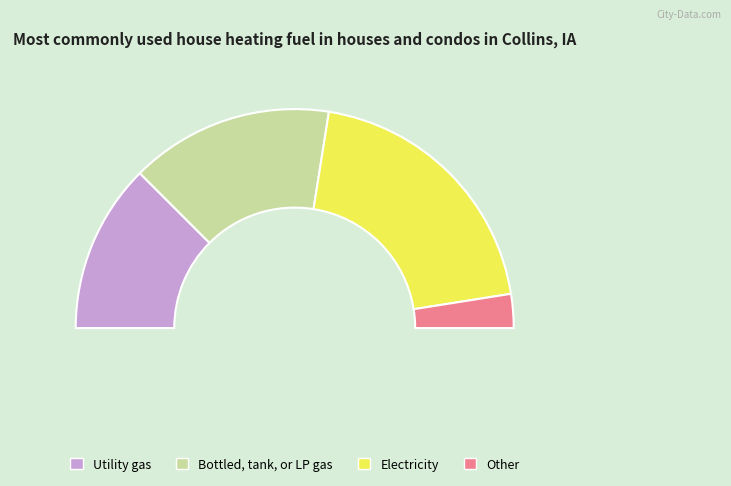

Is the sum of 1 and 2 greater than half?

Yes